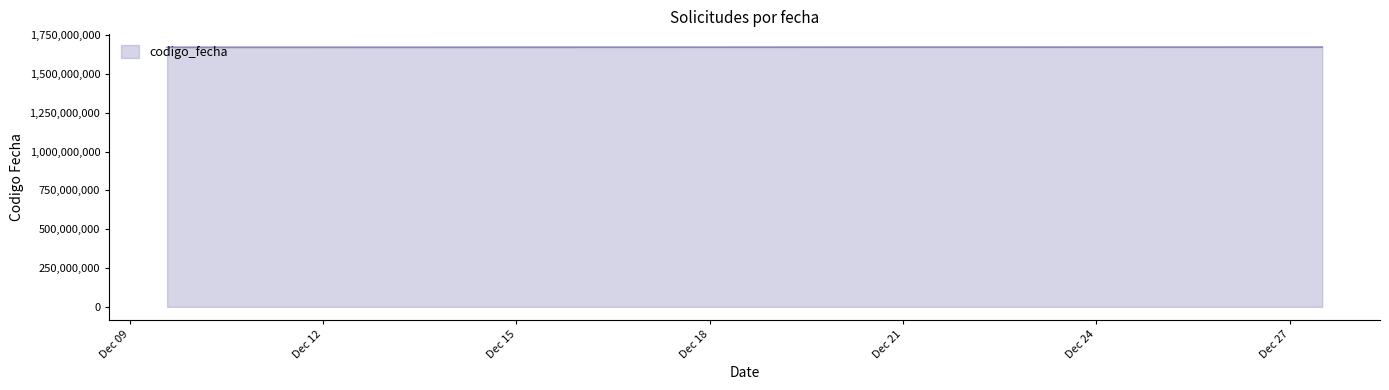

What is the greatest value displayed?

1672229057